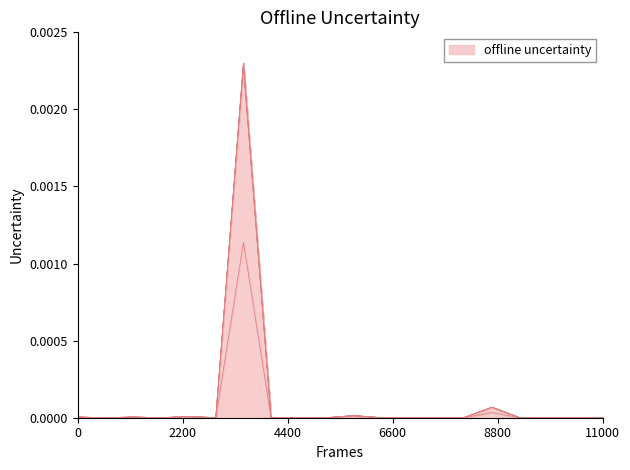

How many categories are shown in the chart?

20